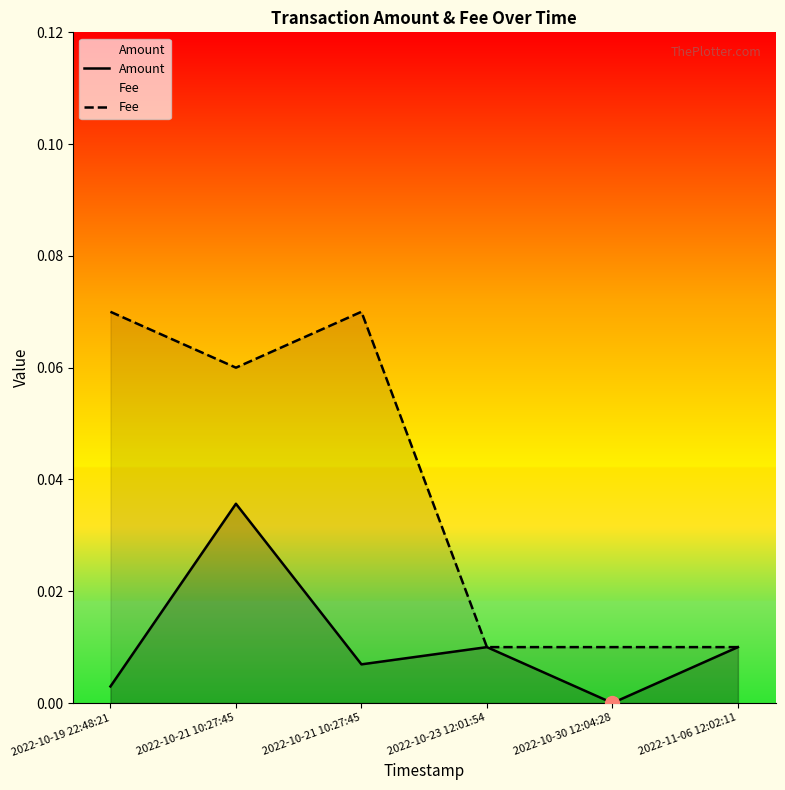

How many series are shown in this chart?

2